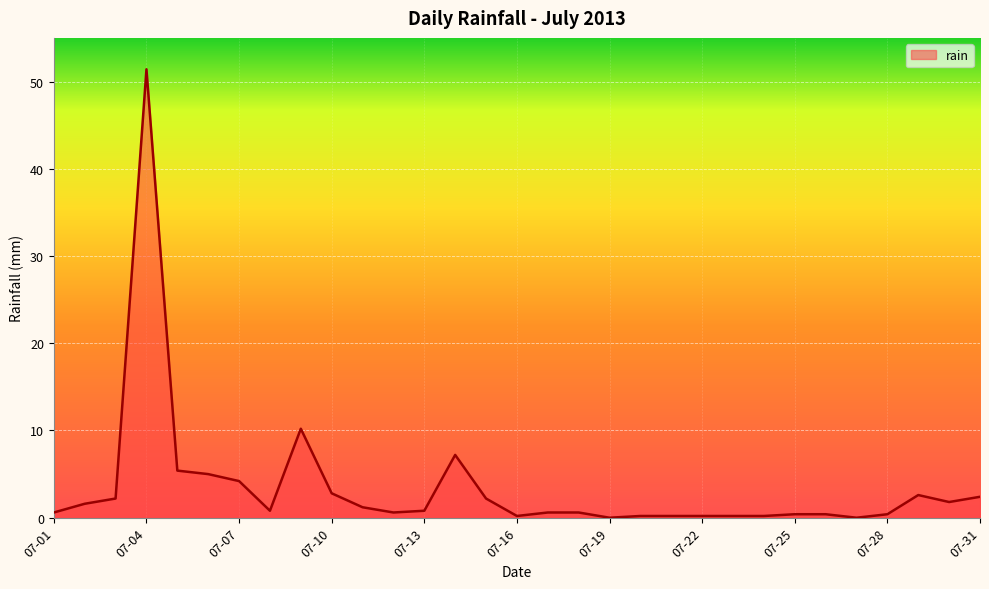

What is the maximum value shown in the chart?

51.4